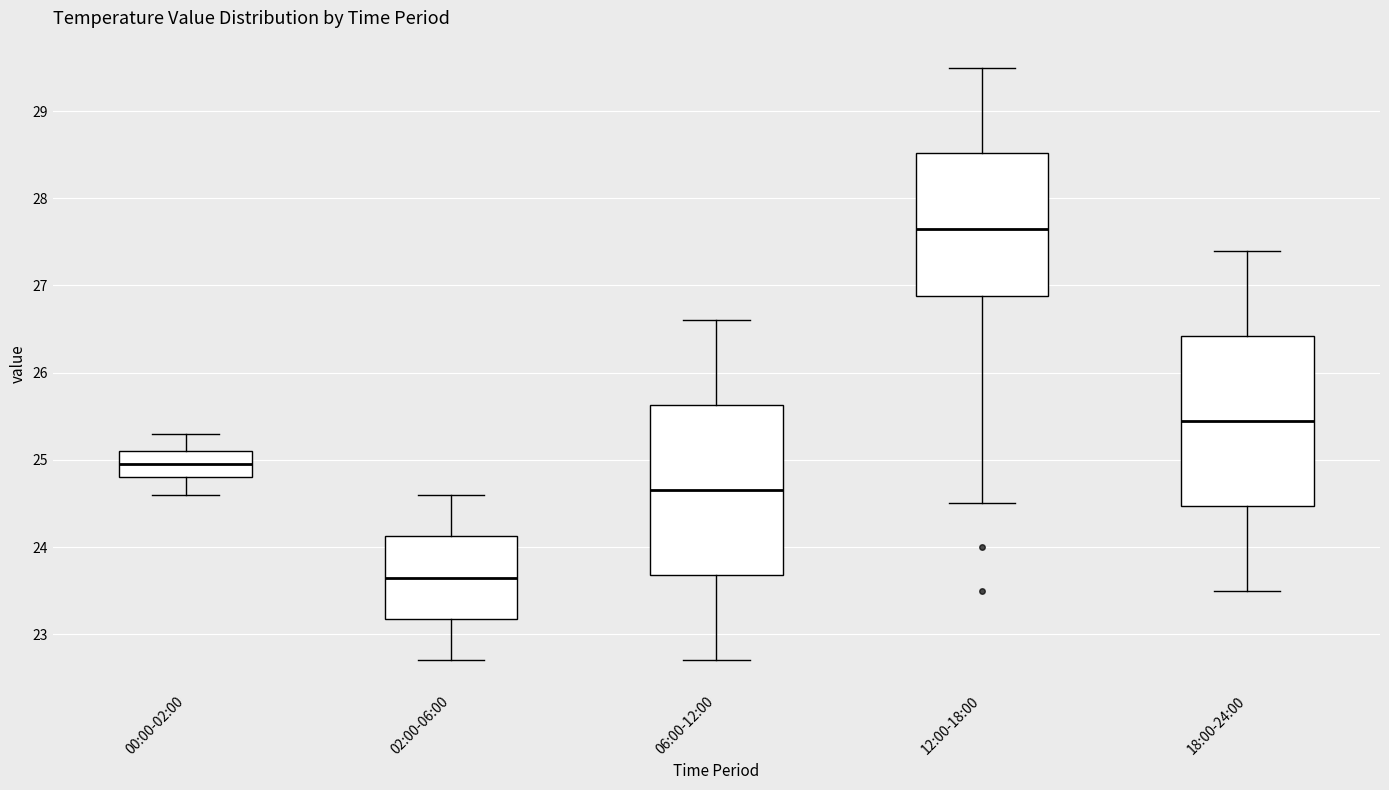

Reading left to right, read every box against the y-axis: the position of its median line, the range the box covers, and the ends of its whiskers. The values are not printed on the chart, so give them approximately, as read against the axis.

00:00-02:00: median 25.0, box 24.8 to 25.1, whiskers 24.6 to 25.3
02:00-06:00: median 23.7, box 23.2 to 24.1, whiskers 22.7 to 24.6
06:00-12:00: median 24.7, box 23.7 to 25.6, whiskers 22.7 to 26.6
12:00-18:00: median 27.7, box 26.9 to 28.5, whiskers 24.5 to 29.5
18:00-24:00: median 25.5, box 24.5 to 26.4, whiskers 23.5 to 27.4